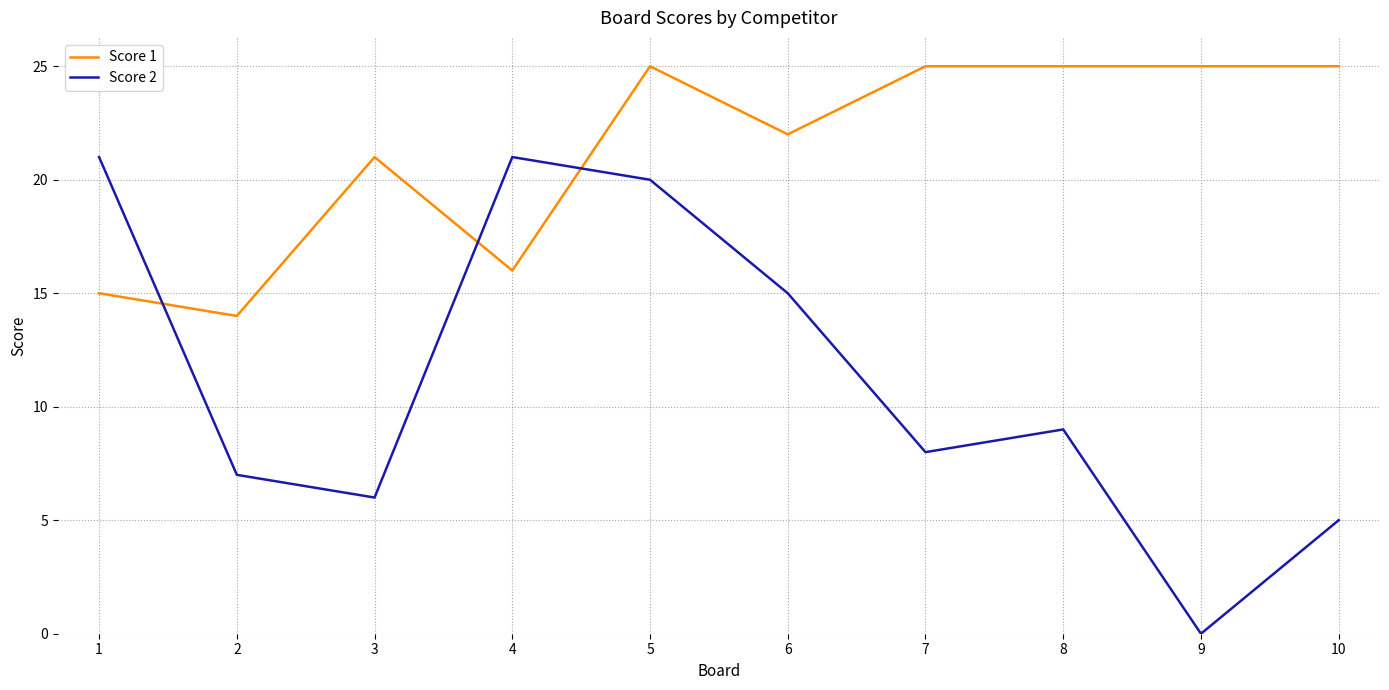

What is the spread (max minus min) of values at 4?

5